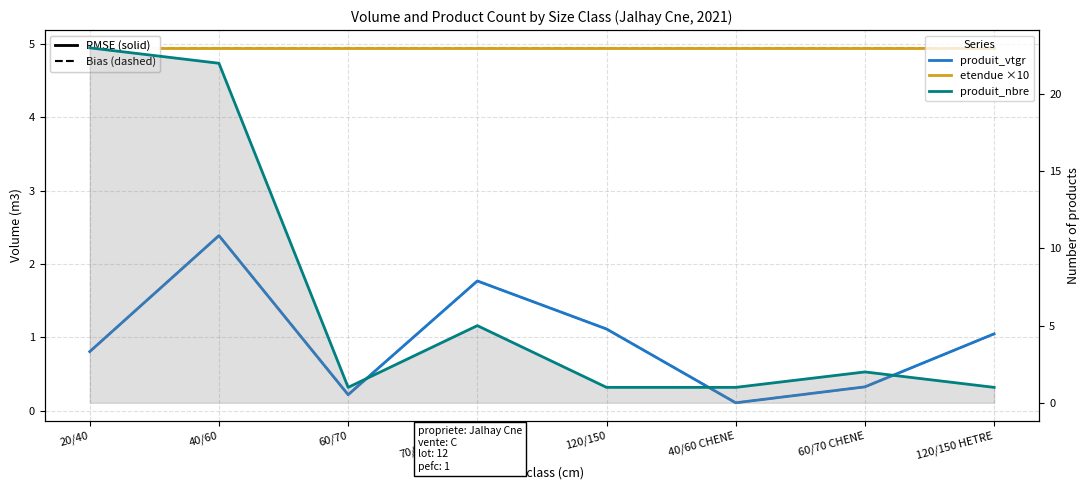

In produit_vtgr (dashed), how many points are lower than both neighbors (excluding endpoints)?

2